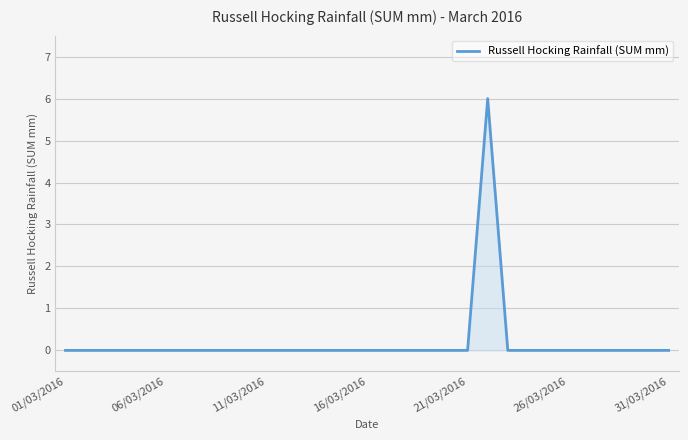

What is the difference between the maximum and minimum values?

6